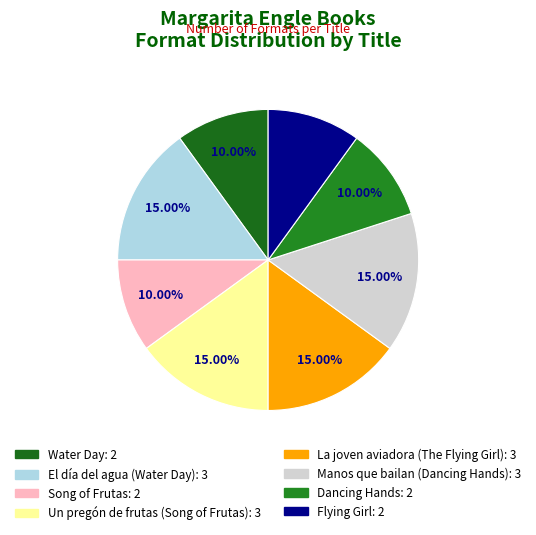

How many slices are in this pie chart?

8